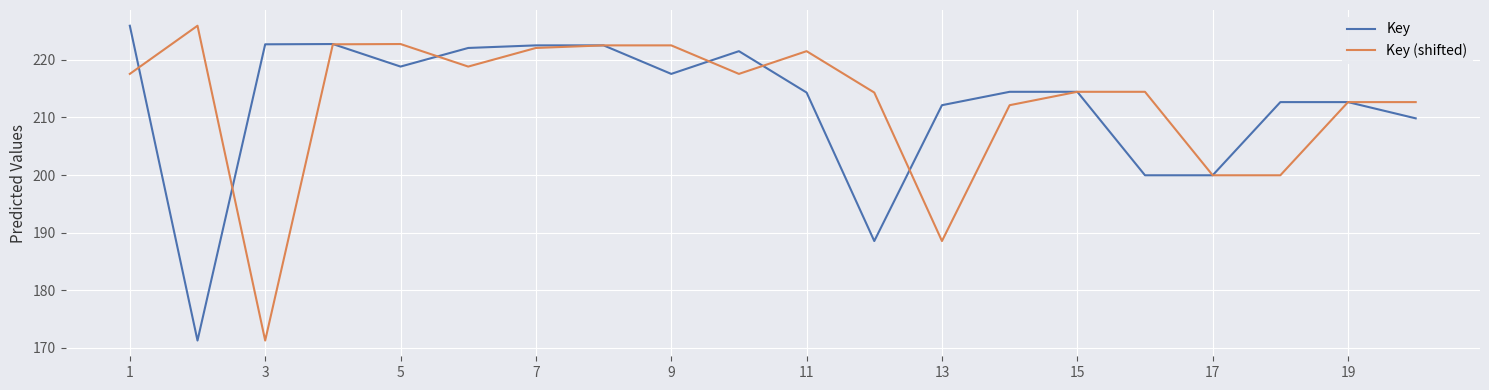

What is the lowest value of the Key (shifted) series?

171.3